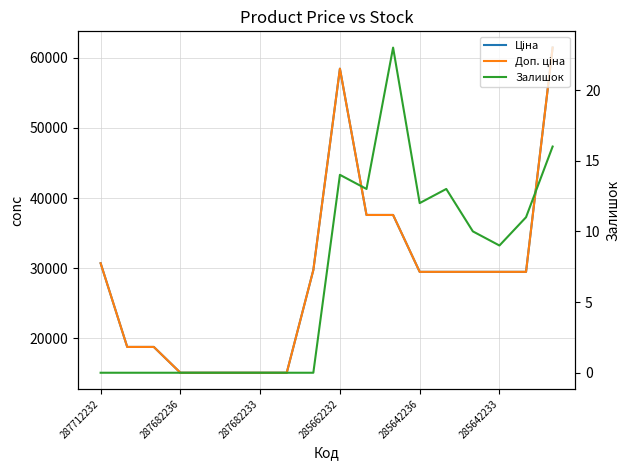

Which category has the highest value in the Ціна series?

17